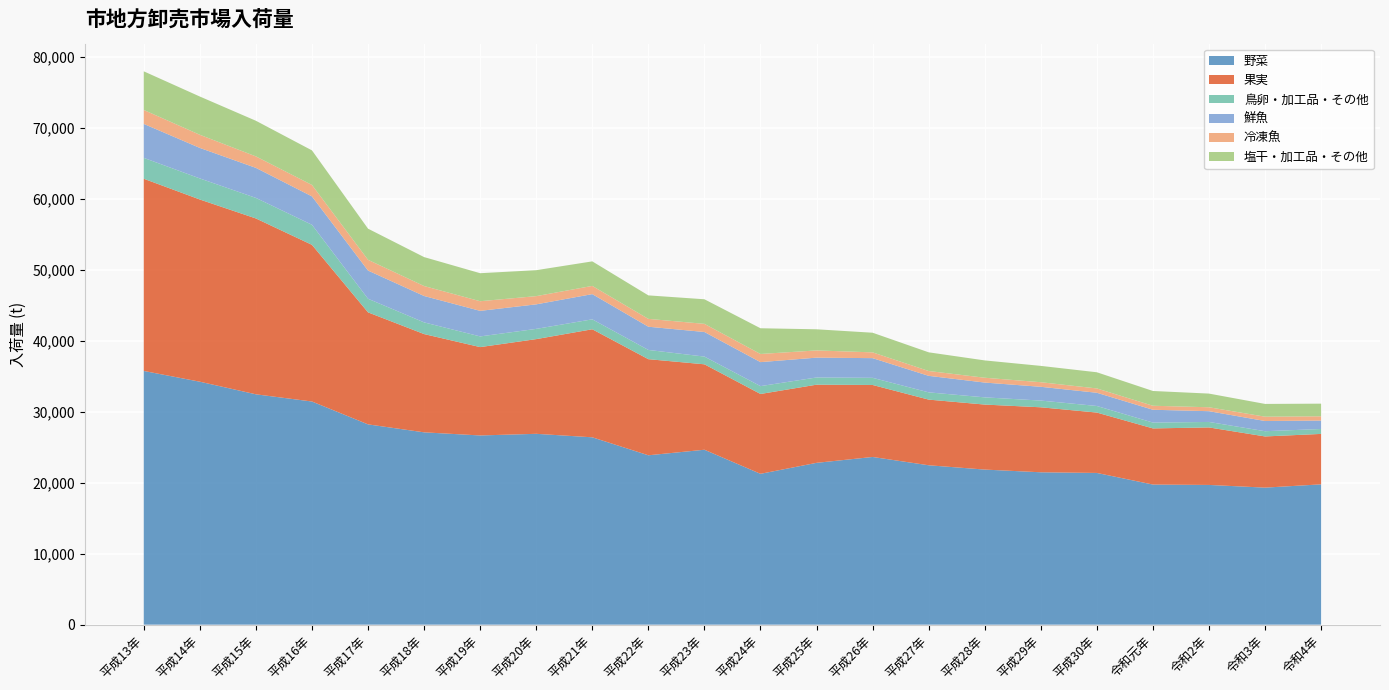

Reading left to right, transcribe all the data shown in this chart.

野菜: 平成13年=35751	平成14年=34234	平成15年=32459	平成16年=31444	平成17年=28222	平成18年=27100	平成19年=26661	平成20年=26892	平成21年=26400	平成22年=23867	平成23年=24648	平成24年=21255	平成25年=22802	平成26年=23630	平成27年=22460	平成28年=21853	平成29年=21471	平成30年=21379	令和元年=19742	令和2年=19689	令和3年=19309	令和4年=19772
果実: 平成13年=27081	平成14年=25673	平成15年=24778	平成16年=22074	平成17年=15784	平成18年=13847	平成19年=12450	平成20年=13343	平成21年=15223	平成22年=13542	平成23年=12038	平成24年=11251	平成25年=11013	平成26年=10145	平成27年=9251	平成28年=9160	平成29年=9158	平成30年=8506	令和元年=7912	令和2年=8102	令和3年=7213	令和4年=7107
鳥卵・加工品・その他: 平成13年=2941	平成14年=2968	平成15年=2893	平成16年=2824	平成17年=1916	平成18年=1646	平成19年=1504	平成20年=1442	平成21年=1400	平成22年=1300	平成23年=1086	平成24年=1105	平成25年=1015	平成26年=1005	平成27年=1022	平成28年=1015	平成29年=947	平成30年=927	令和元年=820	令和2年=772	令和3年=736	令和4年=691
鮮魚: 平成13年=4786	平成14年=4300	平成15年=4234	平成16年=4003	平成17年=3973	平成18年=3719	平成19年=3602	平成20年=3457	平成21年=3552	平成22年=3272	平成23年=3467	平成24年=3382	平成25年=2796	平成26年=2774	平成27年=2328	平成28年=2086	平成29年=1940	平成30年=1864	令和元年=1807	令和2年=1517	令和3年=1437	令和4年=1190
冷凍魚: 平成13年=1965	平成14年=1851	平成15年=1616	平成16年=1612	平成17年=1516	平成18年=1403	平成19年=1358	平成20年=1158	平成21年=1158	平成22年=1107	平成23年=1147	平成24年=1148	平成25年=1016	平成26年=814	平成27年=682	平成28年=679	平成29年=646	平成30年=609	令和元年=565	令和2年=553	令和3年=610	令和4年=601
塩干・加工品・その他: 平成13年=5442	平成14年=5390	平成15年=5021	平成16年=4870	平成17年=4386	平成18年=4077	平成19年=3946	平成20年=3655	平成21年=3456	平成22年=3309	平成23年=3463	平成24年=3624	平成25年=2977	平成26年=2767	平成27年=2631	平成28年=2441	平成29年=2301	平成30年=2278	令和元年=2080	令和2年=1926	令和3年=1798	令和4年=1780